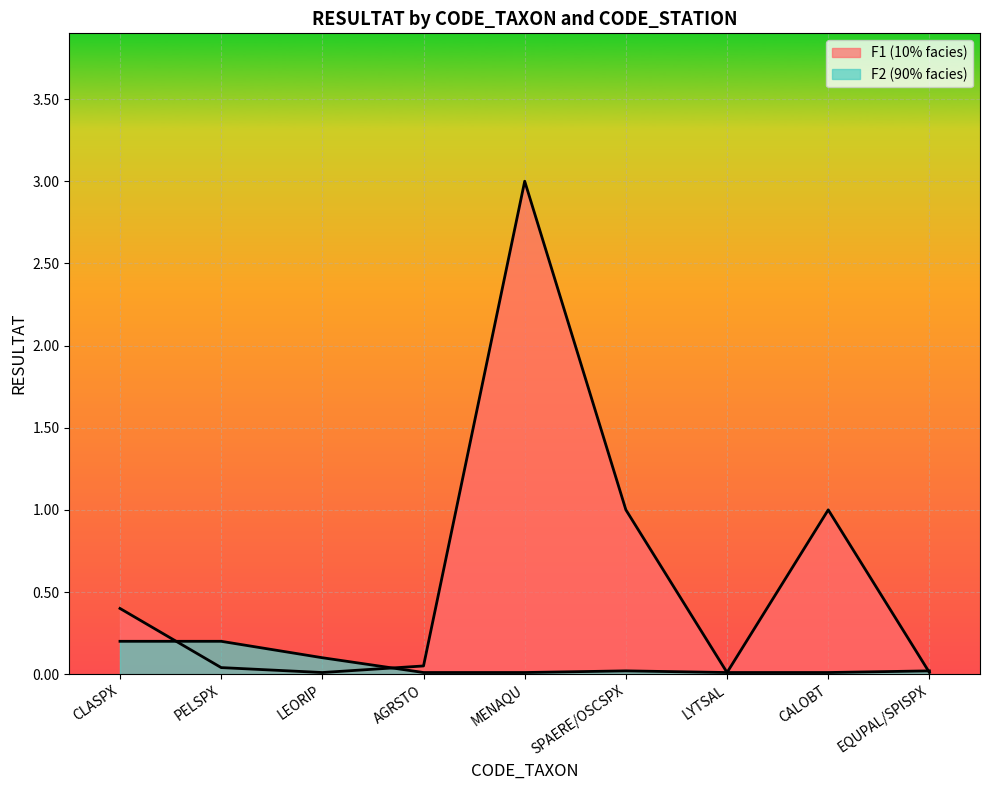

What is the label of the 4th point from the right?

SPAERE/OSCSPX